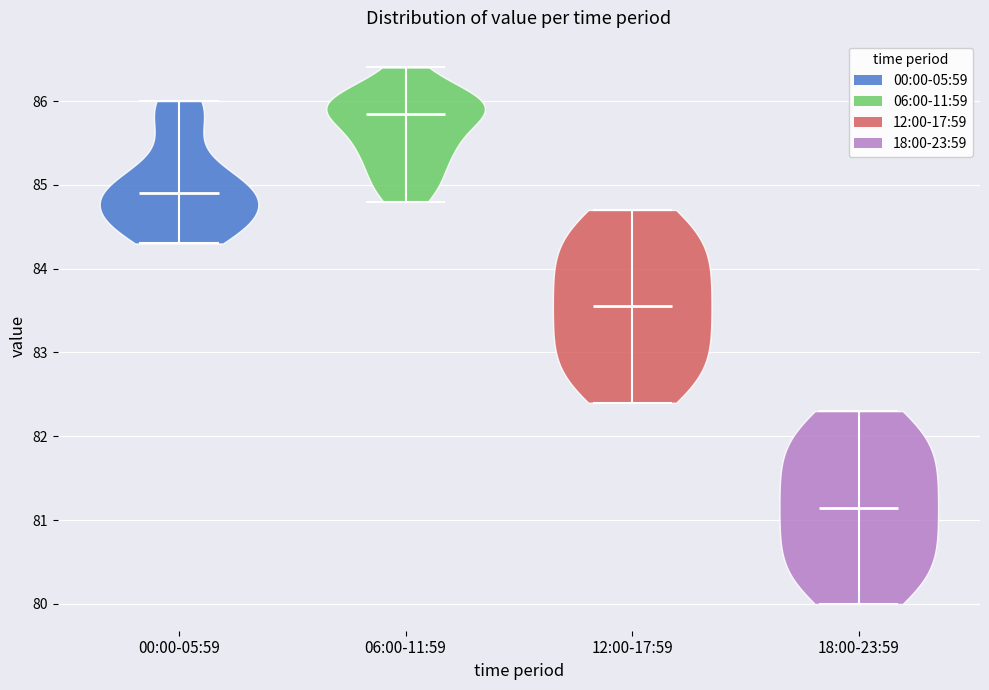

Which violin has the highest median line?

06:00-11:59